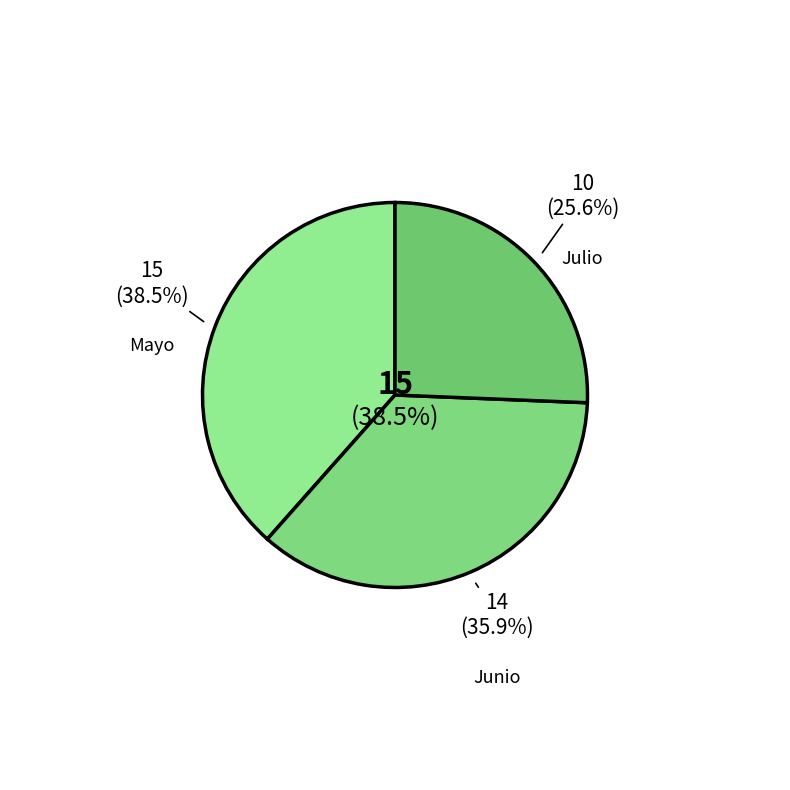

Is there any slice that represents more than half of the pie?

No